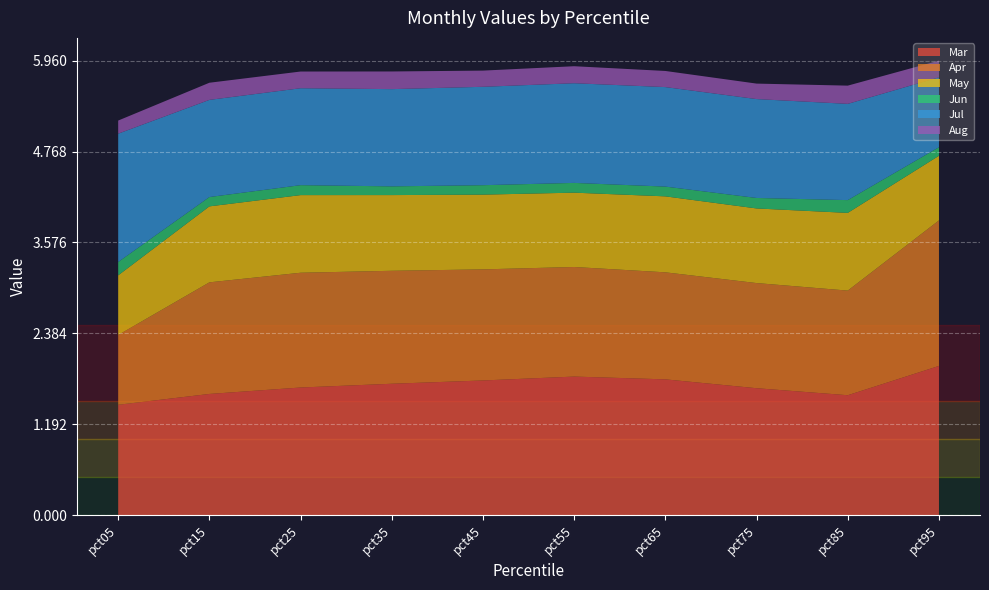

Reading left to right, extract all data points from this chart.

Mar: pct05=1.4	pct15=1.6	pct25=1.7	pct35=1.7	pct45=1.8	pct55=1.8	pct65=1.8	pct75=1.7	pct85=1.6	pct95=2.0
Apr: pct05=0.9	pct15=1.5	pct25=1.5	pct35=1.5	pct45=1.5	pct55=1.4	pct65=1.4	pct75=1.4	pct85=1.4	pct95=1.9
May: pct05=0.8	pct15=1.0	pct25=1.0	pct35=1.0	pct45=1.0	pct55=1.0	pct65=1.0	pct75=1.0	pct85=1.0	pct95=0.8
Jun: pct05=0.2	pct15=0.1	pct25=0.1	pct35=0.1	pct45=0.1	pct55=0.1	pct65=0.1	pct75=0.1	pct85=0.2	pct95=0.1
Jul: pct05=1.7	pct15=1.3	pct25=1.3	pct35=1.3	pct45=1.3	pct55=1.3	pct65=1.3	pct75=1.3	pct85=1.3	pct95=0.9
Aug: pct05=0.2	pct15=0.2	pct25=0.2	pct35=0.2	pct45=0.2	pct55=0.2	pct65=0.2	pct75=0.2	pct85=0.2	pct95=0.2